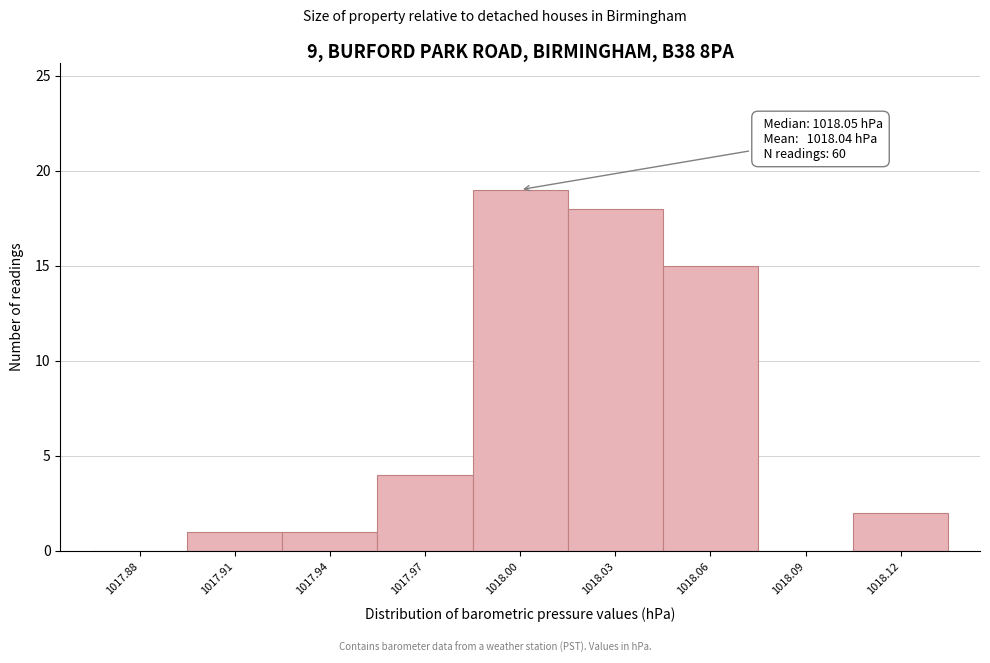

Reading left to right, extract all data points from this chart.

1017.88=0	1017.91=1	1017.94=1	1017.97=4	1018.00=19	1018.03=18	1018.06=15	1018.09=0	1018.12=2